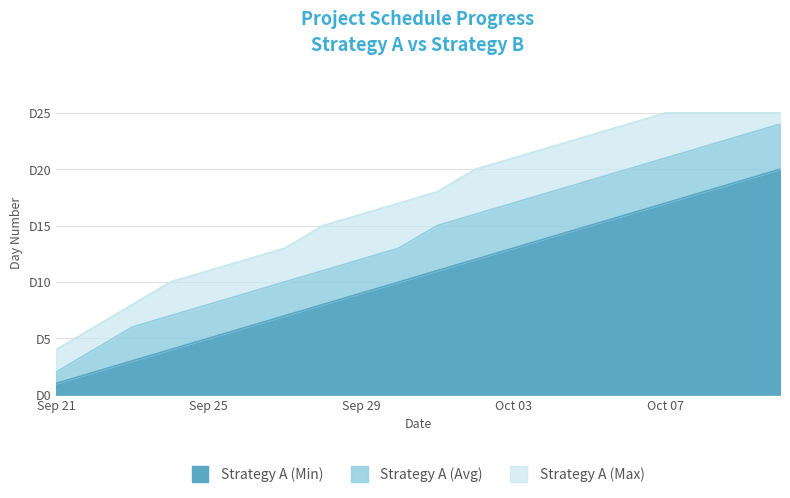

What is the difference between the Strategy A (Max) values at Oct 02 and Oct 04?

2